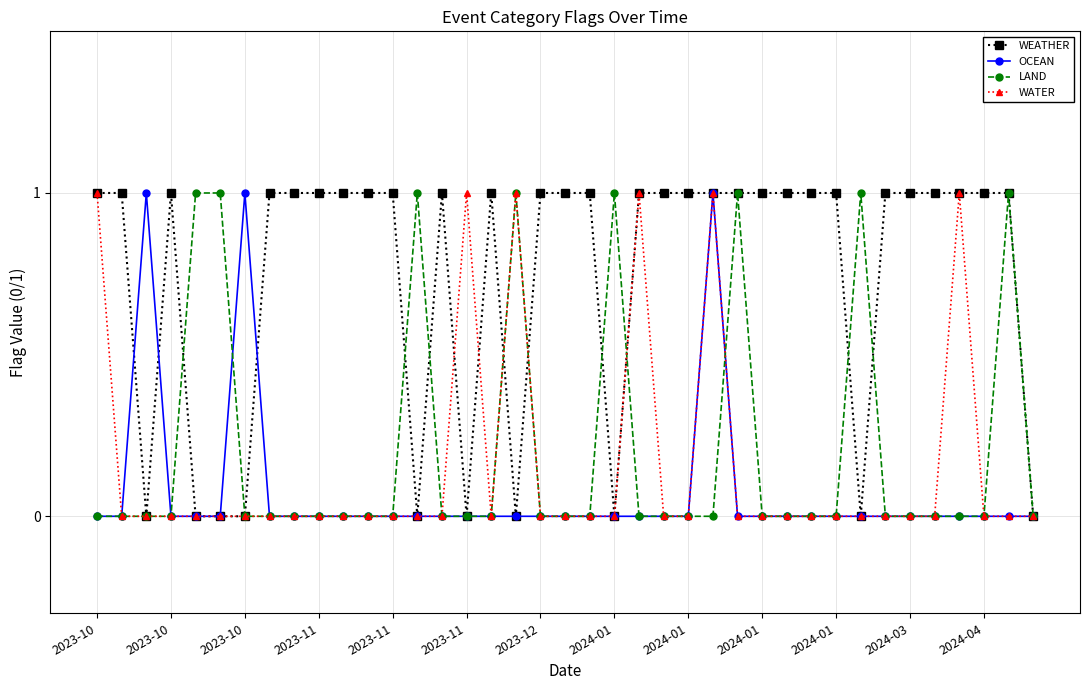

True or false: OCEAN has more than 2 points higher than both neighbors.

True